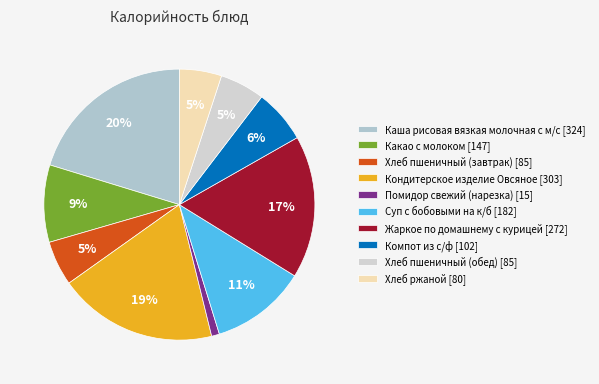

True or false: Хлеб ржаной accounts for 19% of the total.

False